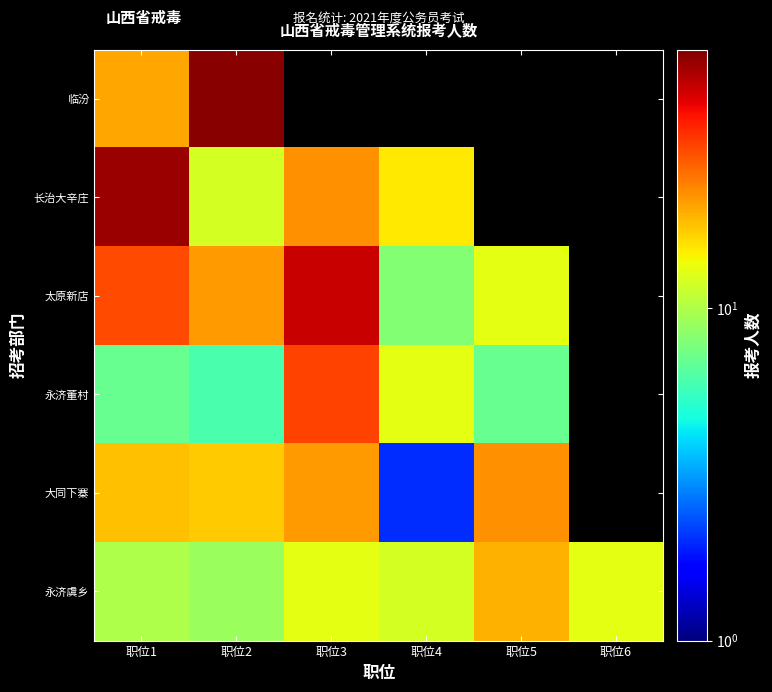

At which category is the sum across all series the highest?

职位1